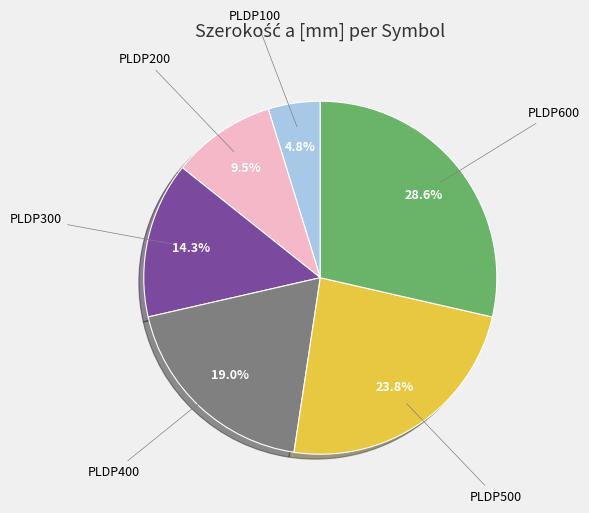

Does any single category account for the majority?

No